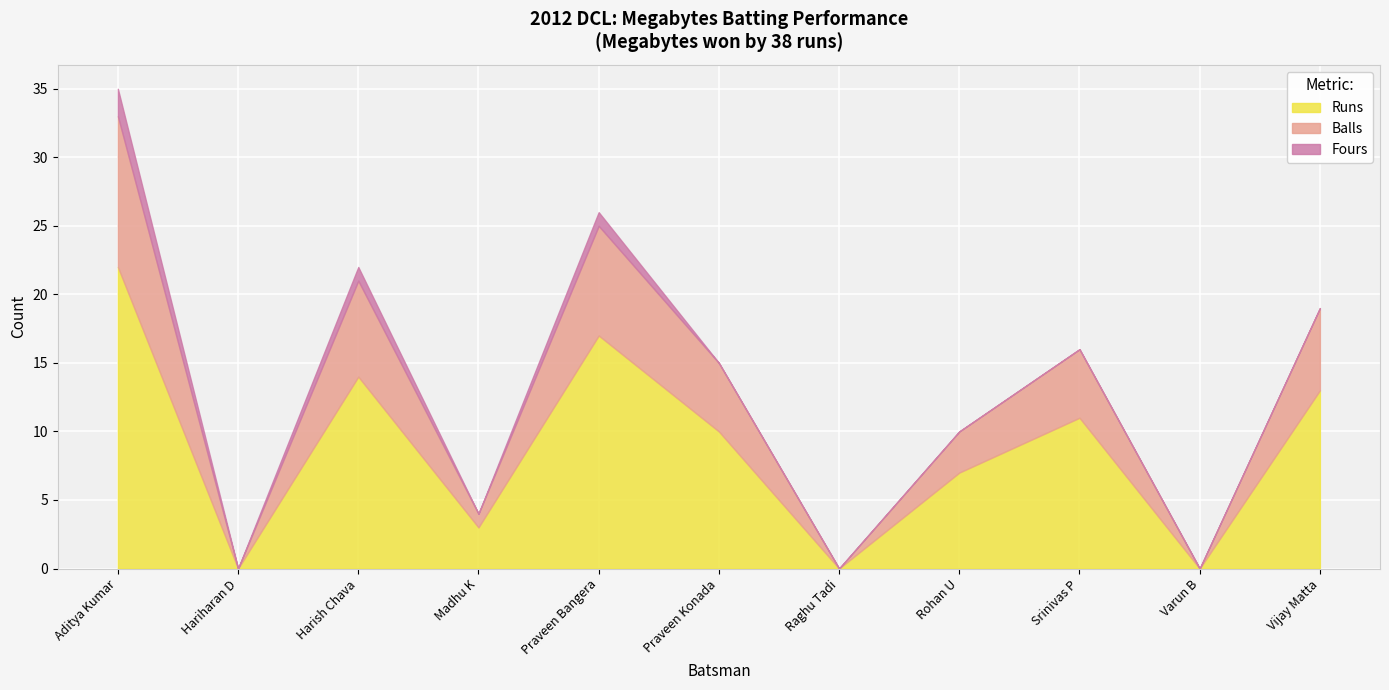

What is the label of the 7th point from the left?

Raghu Tadi